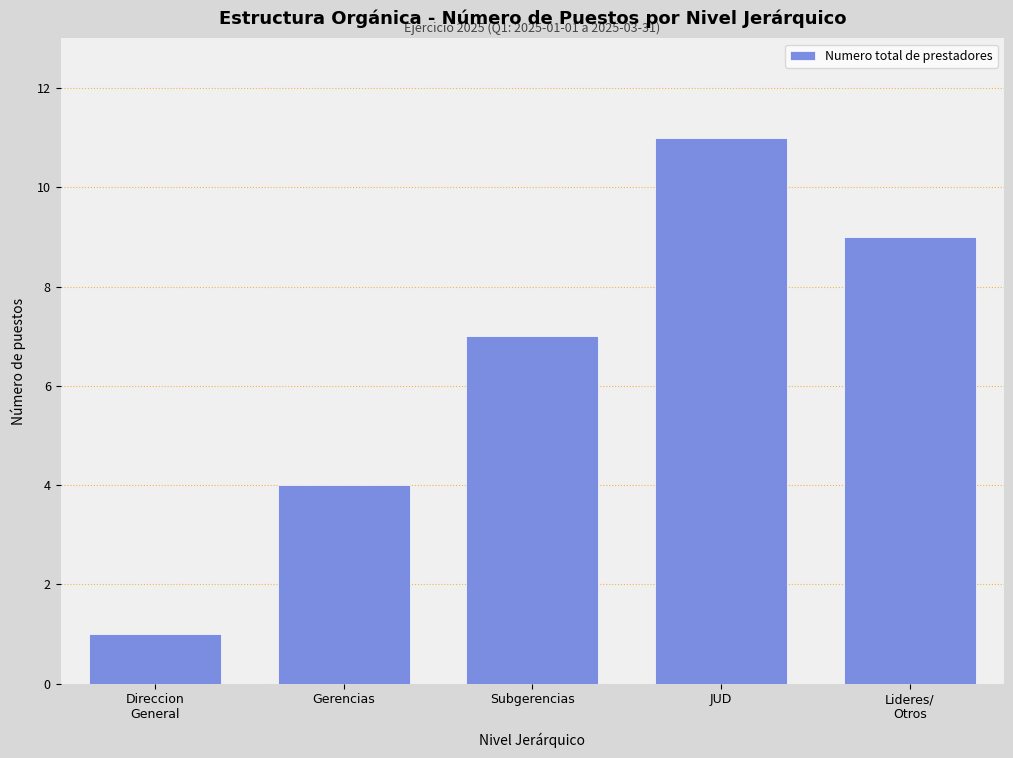

Reading left to right, list all the values displayed in this chart.

1	4	7	11	9